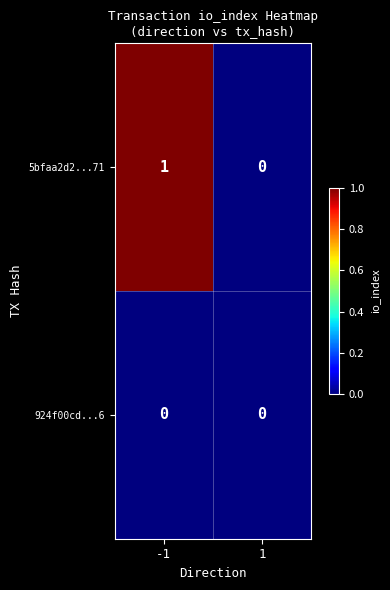

True or false: 5bfaa2d2...71 has a value of 0 at 1.

True